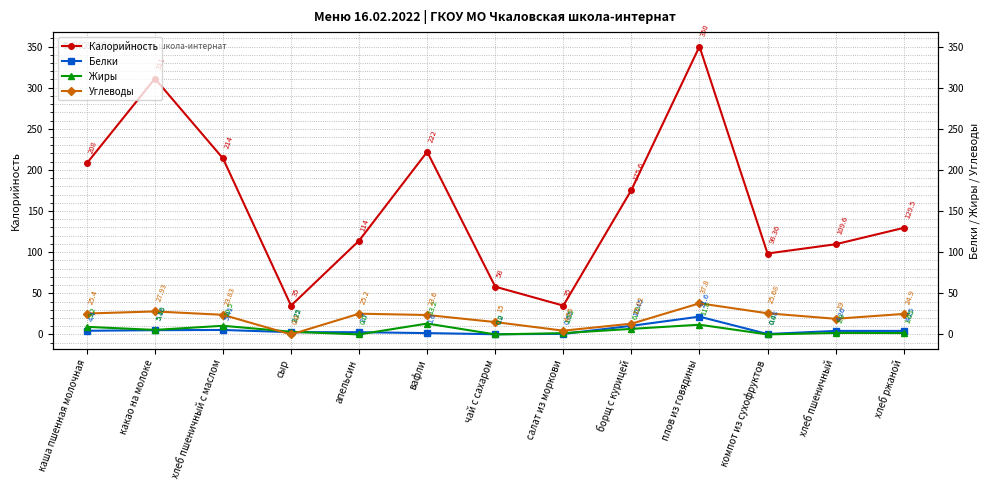

Does the chart have visible grid lines?

Yes